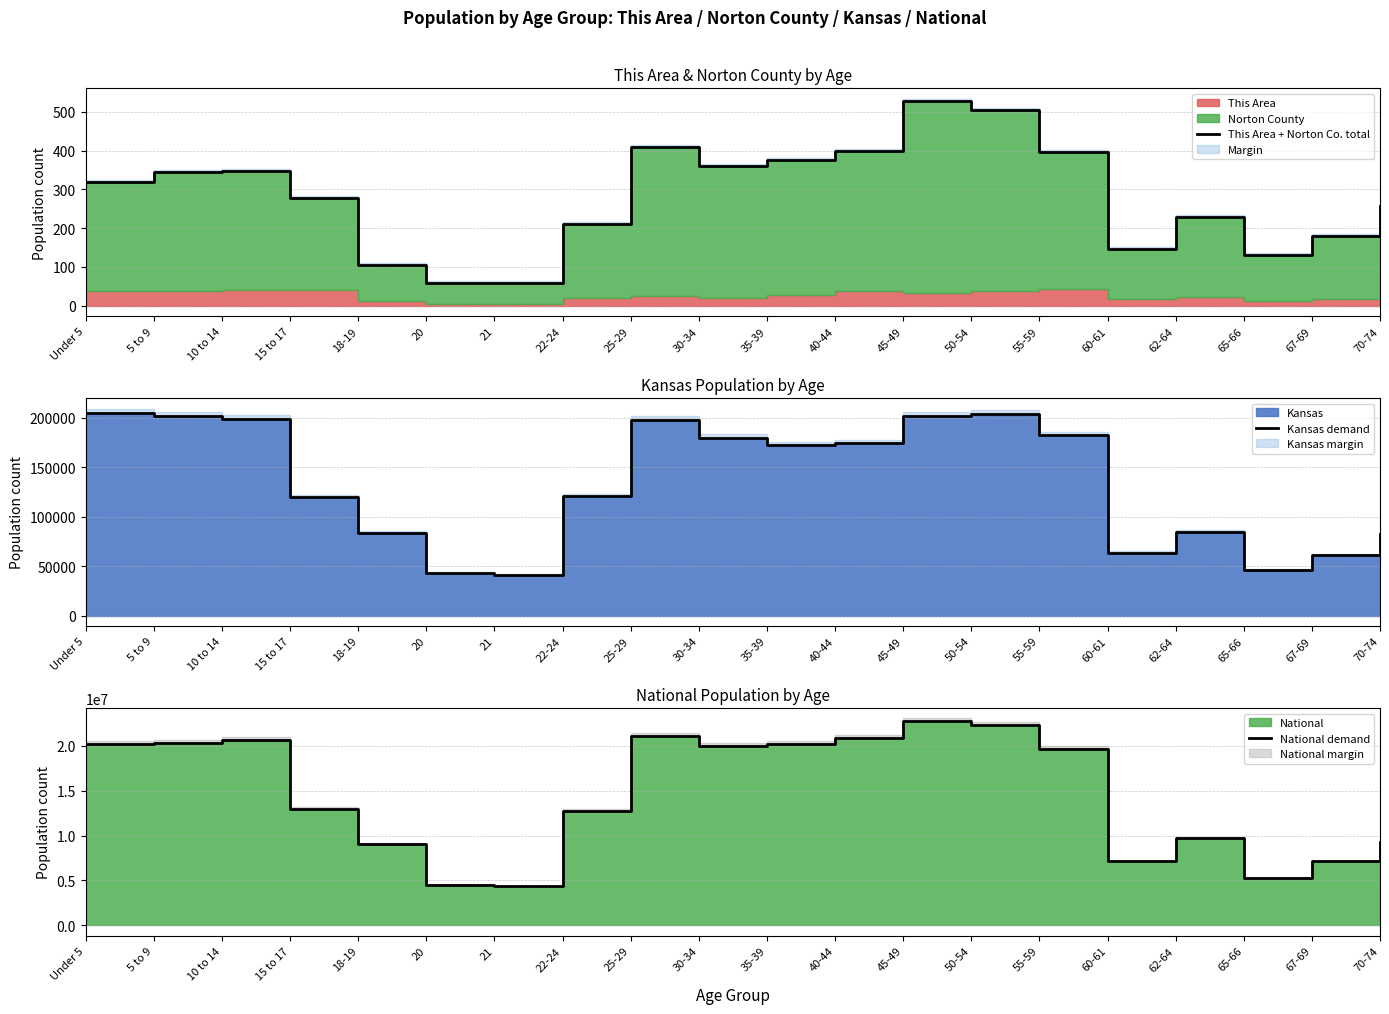

What is the greatest value displayed?

22708591